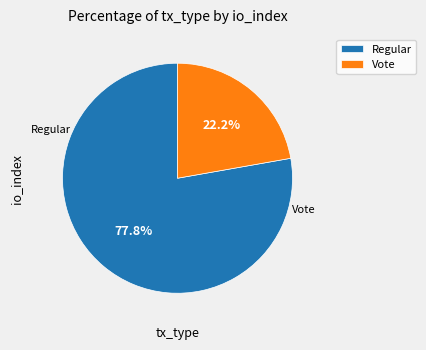

Do Vote and Regular together represent more than half of the pie?

Yes